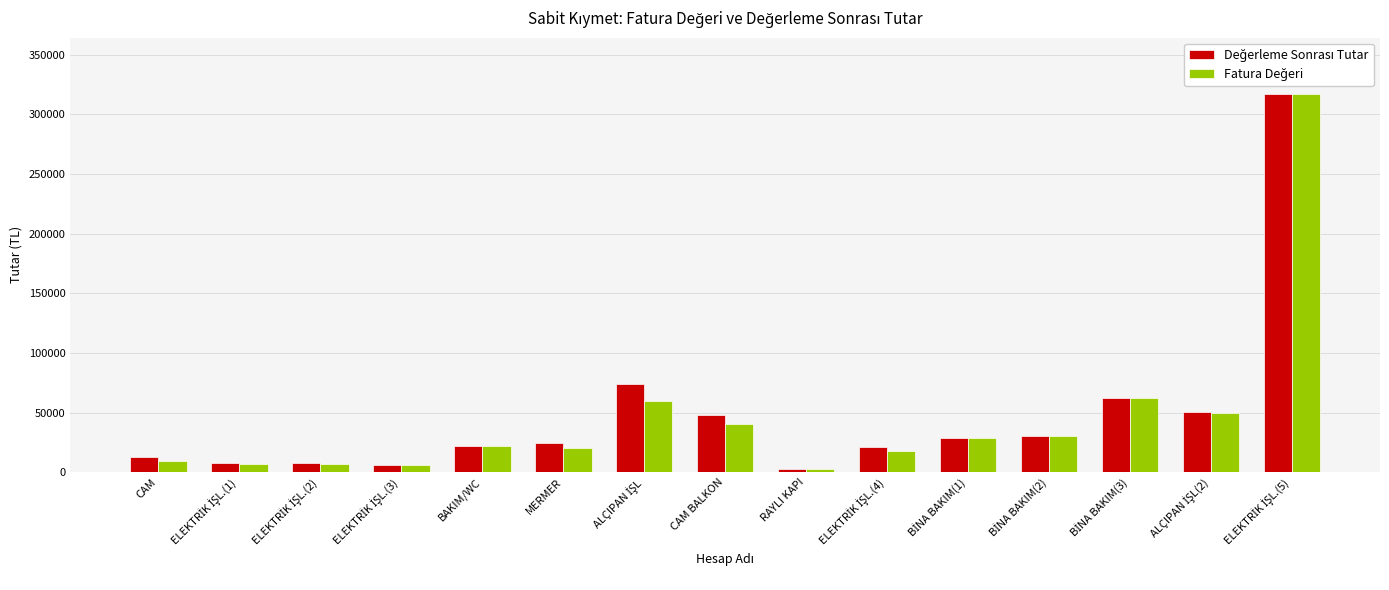

What is the smallest value displayed?

2450.0